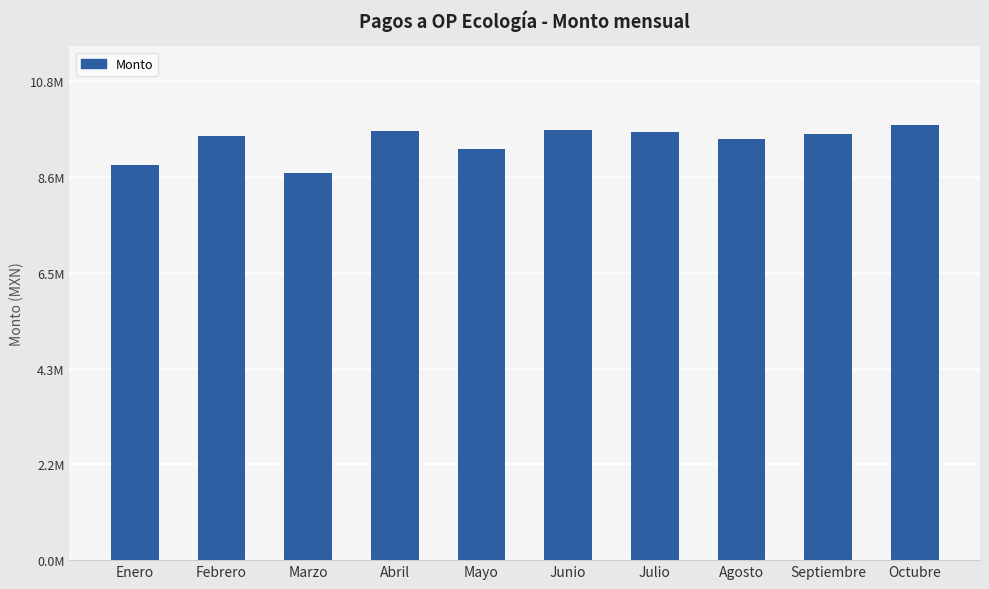

Reading right to left, list all the values displayed in this chart.

9816971.0	9614573.0	9504196.4	9646145.7	9703082.0	9269237.3	9674851.6	8724548.6	9561850.5	8916865.2